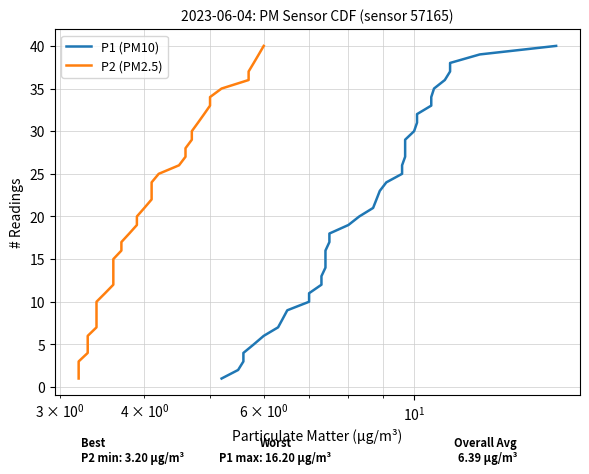

How many values in the P1 (PM10) series are below 21?

20